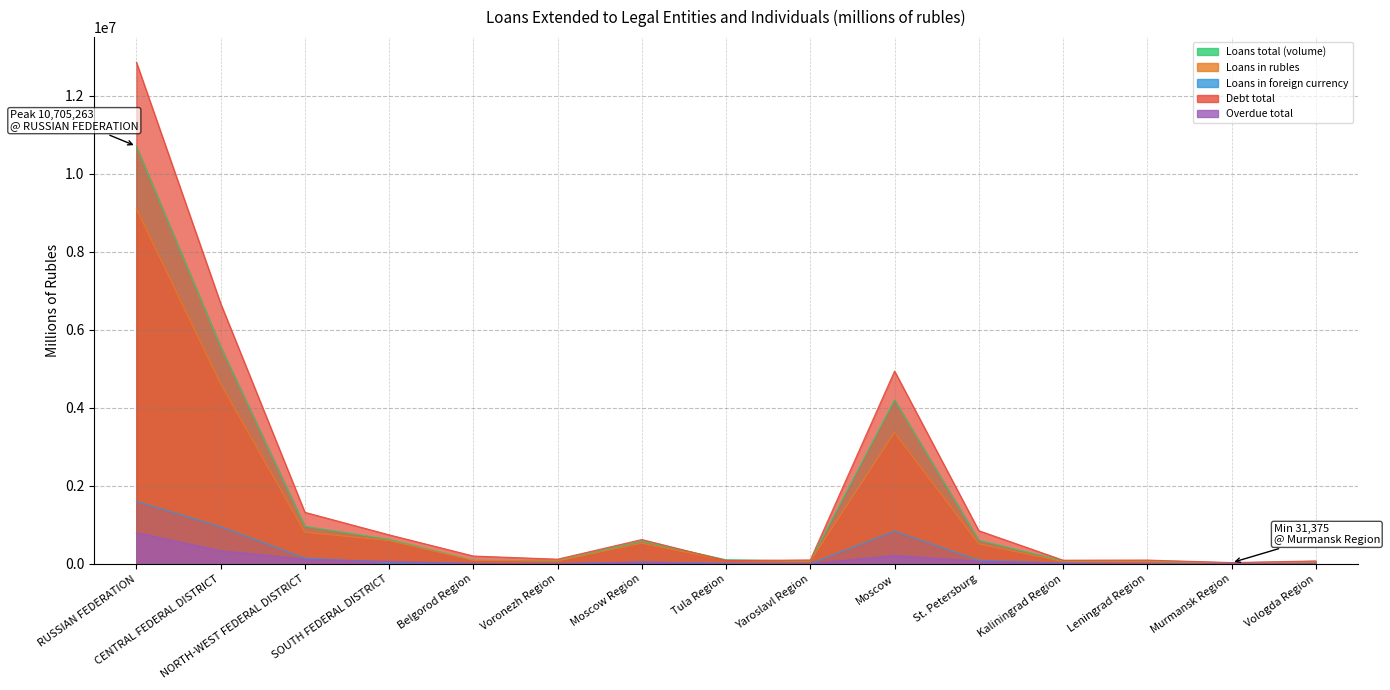

Is the value of Loans in foreign currency at Murmansk Region greater than the value of Debt total at Vologda Region?

No